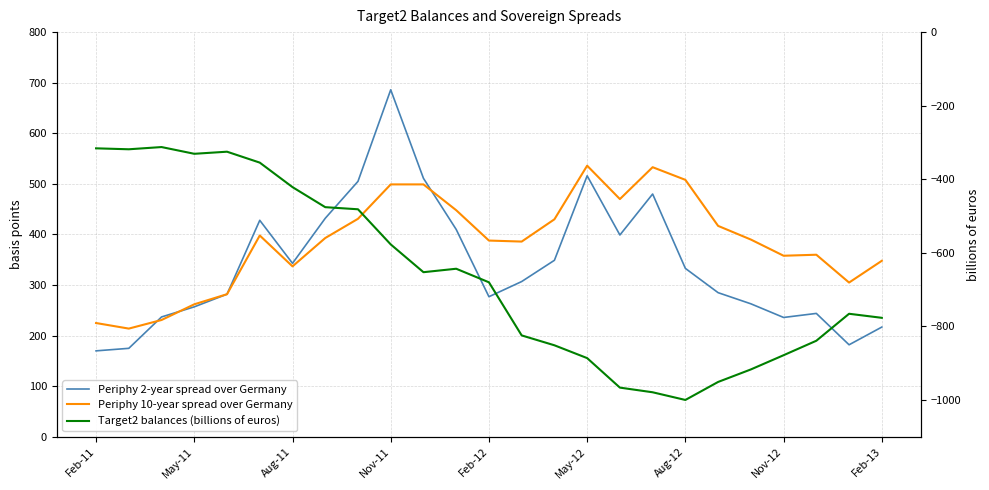

What is the value of the Target2 balances (billions of euros) point at the 1st from the left?

-315.8